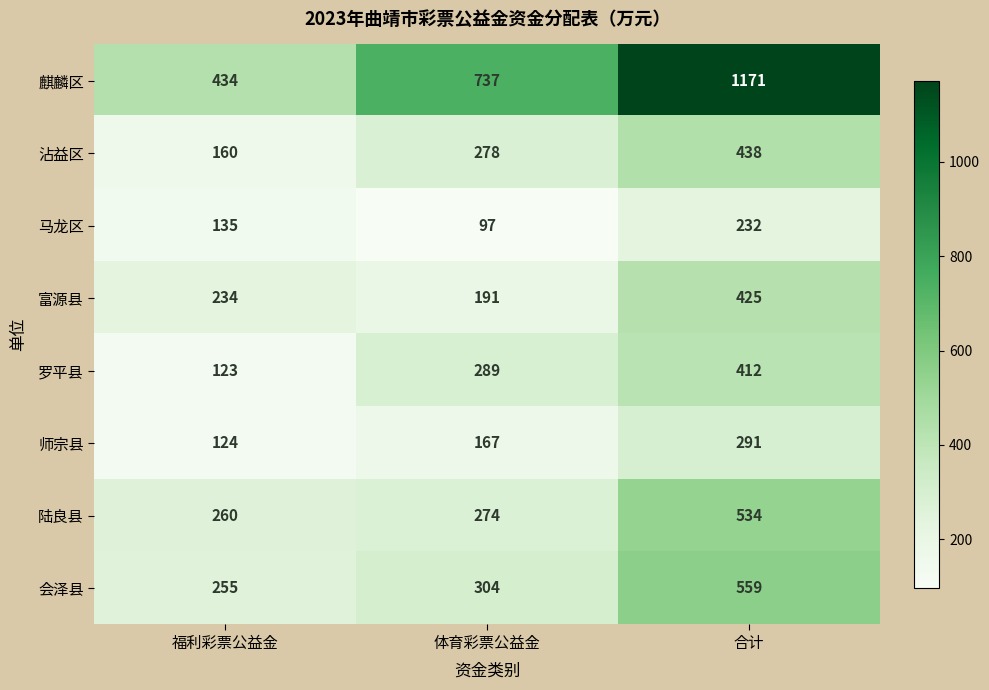

How many data points in 师宗县 are less than 167?

1